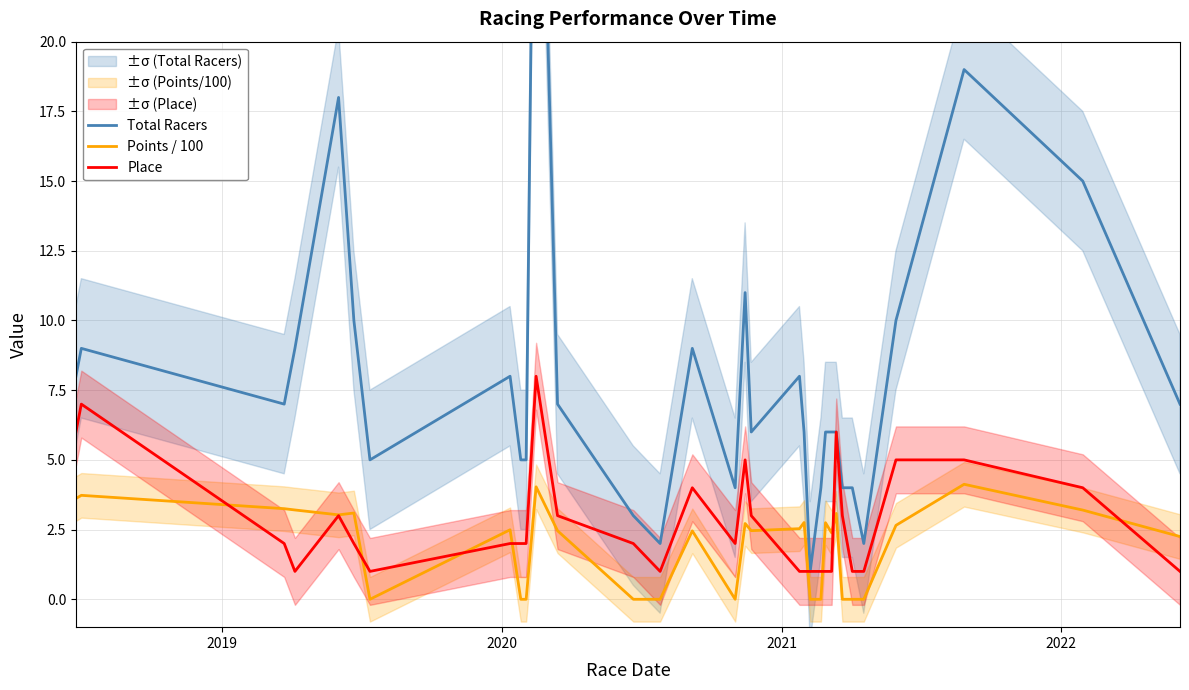

Reading right to left, extract all data points from this chart.

Total Racers: 7.0	15.0	19.0	10.0	2.0	4.0	4.0	6.0	6.0	6.0	4.0	1.0	6.0	8.0	6.0	11.0	4.0	9.0	2.0	3.0	7.0	36.0	5.0	5.0	8.0	5.0	10.0	18.0	9.0	7.0	9.0	8.0
Points / 100: 2.2	3.2	4.1	2.7	0.0	0.0	0.0	3.1	2.4	2.7	0.0	0.0	2.8	2.5	2.5	2.7	0.0	2.5	0.0	0.0	2.5	4.0	0.0	0.0	2.5	0.0	3.1	3.0	3.2	3.2	3.7	3.6
Place: 1.0	4.0	5.0	5.0	1.0	1.0	3.0	6.0	1.0	1.0	1.0	1.0	1.0	1.0	3.0	5.0	2.0	4.0	1.0	2.0	3.0	8.0	2.0	2.0	2.0	1.0	2.0	3.0	1.0	2.0	7.0	6.0